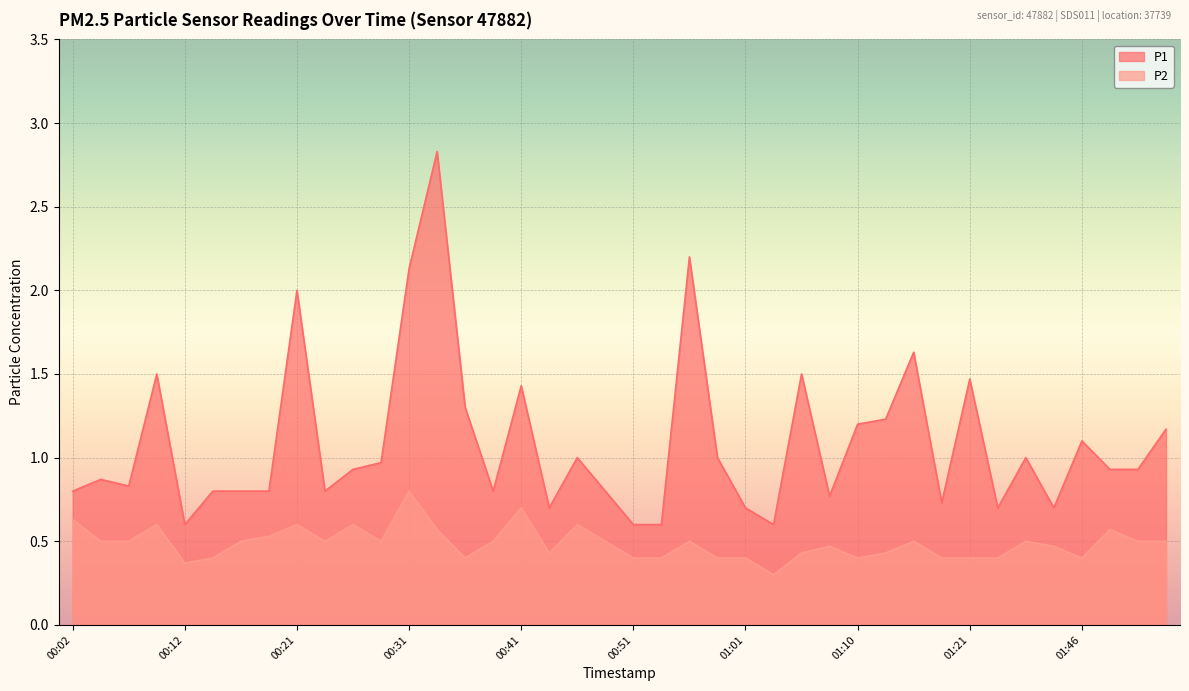

Where is P2 nearest to the value 0?

01:03